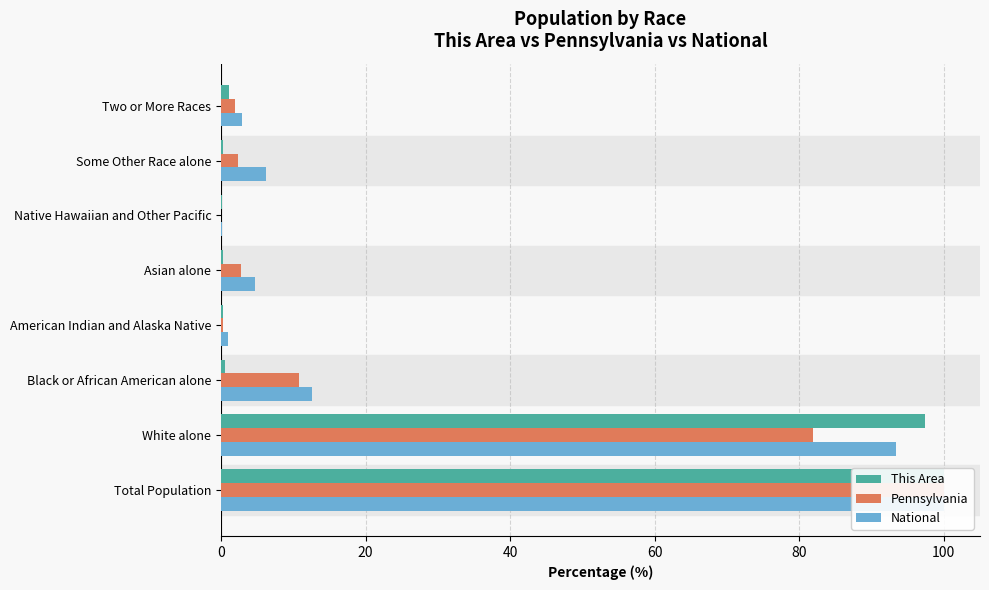

Which series has the largest total across all categories?

National